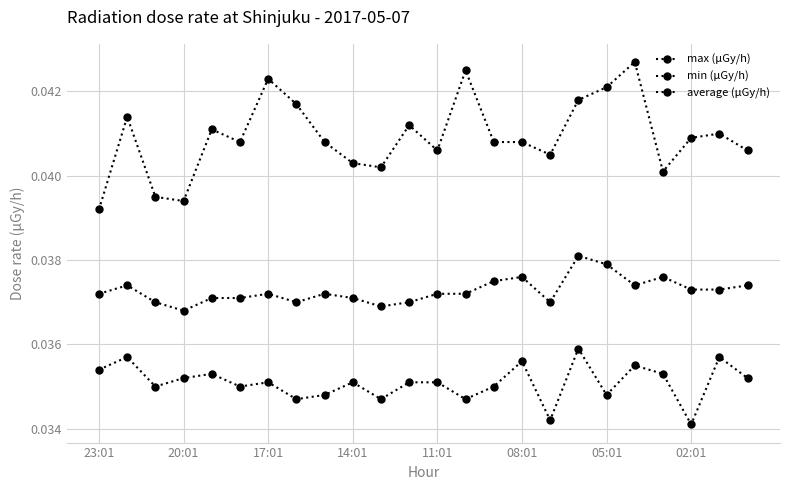

True or false: average (μGy/h) and min (μGy/h) intersect in this chart.

False